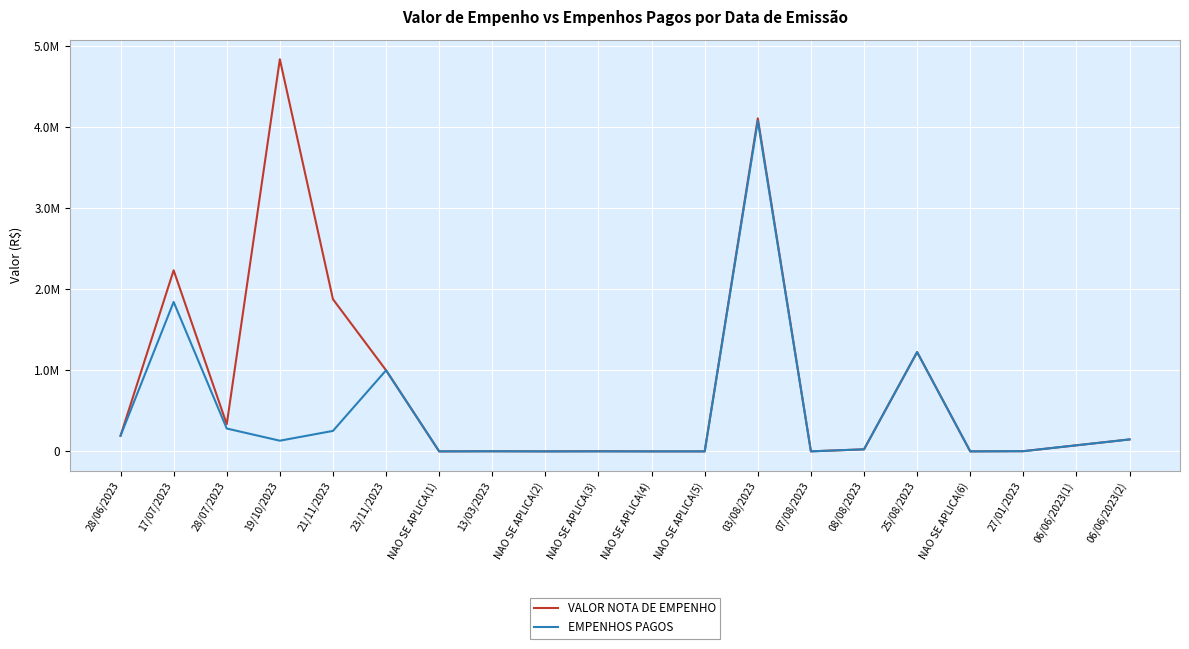

What position from the left is NAO SE APLICA(3)?

10